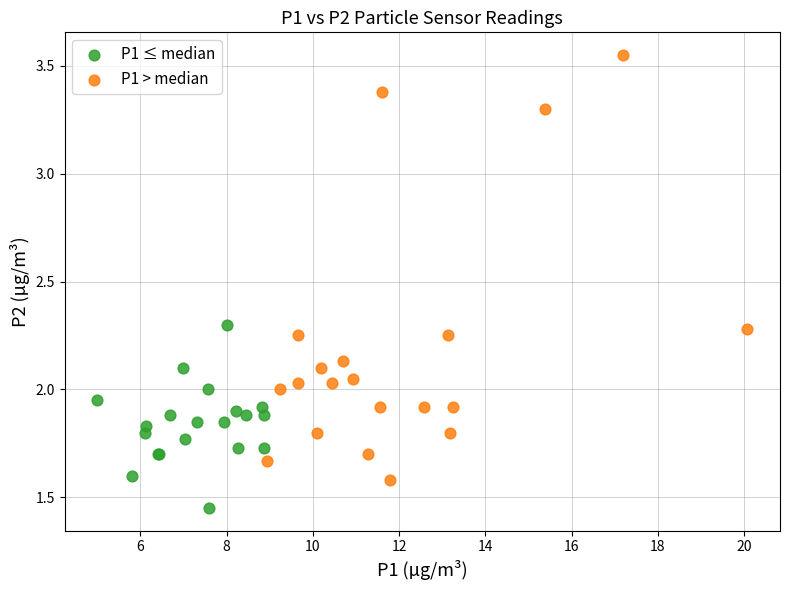

Which series has the widest spread of Y values?

P1 > median